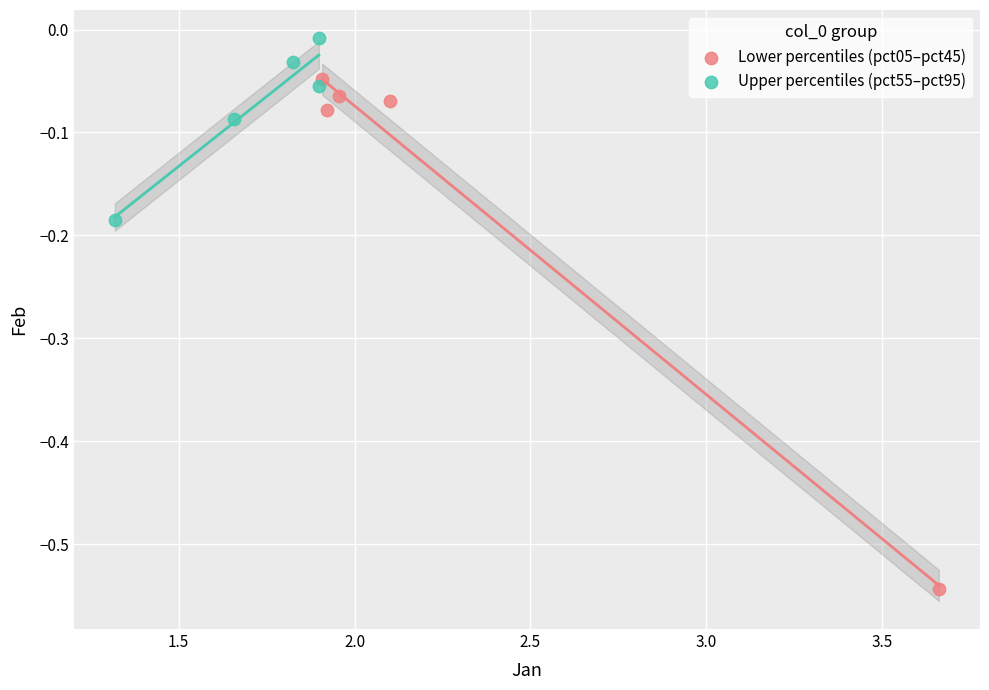

Which series contains the lowest Y value?

Lower percentiles (pct05–pct45)